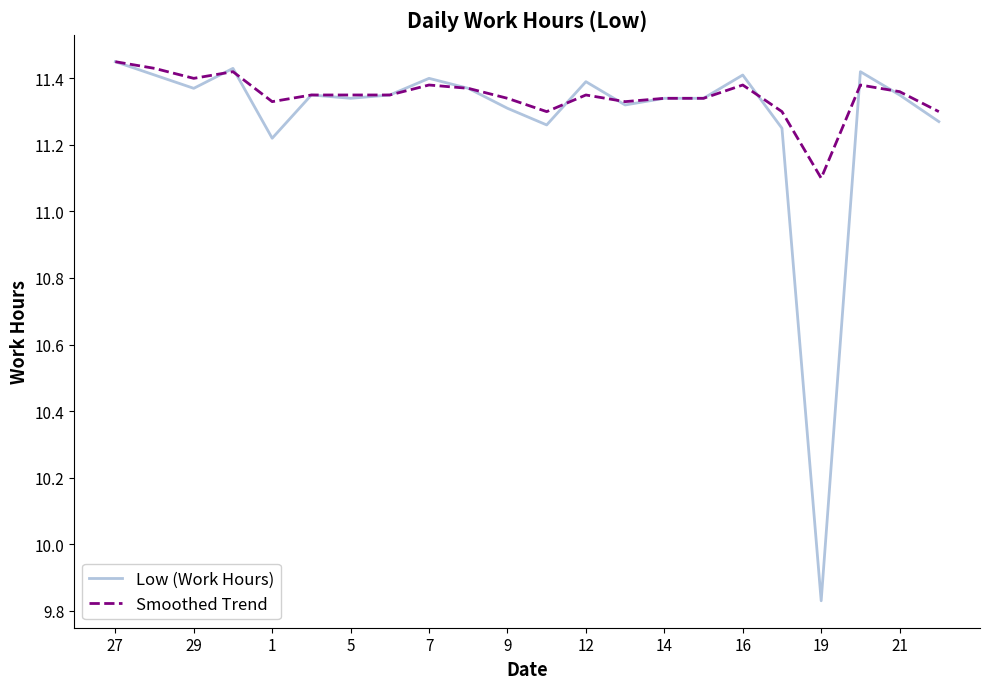

Which series has the largest range (max minus min)?

Low (Work Hours)